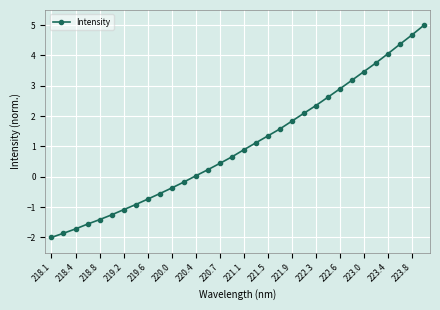

What is the smallest value displayed?

-2.0